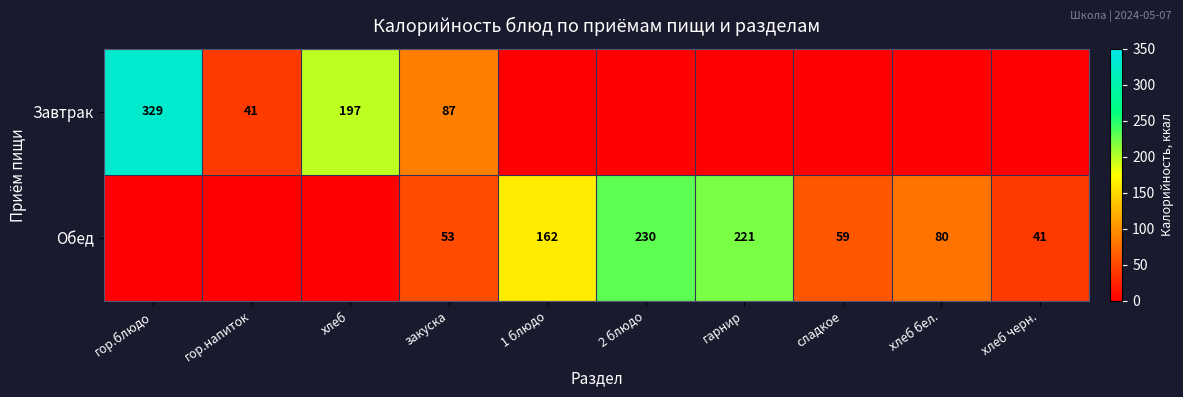

Is the value of Завтрак at гор.напиток greater than the value of Обед at 2 блюдо?

No